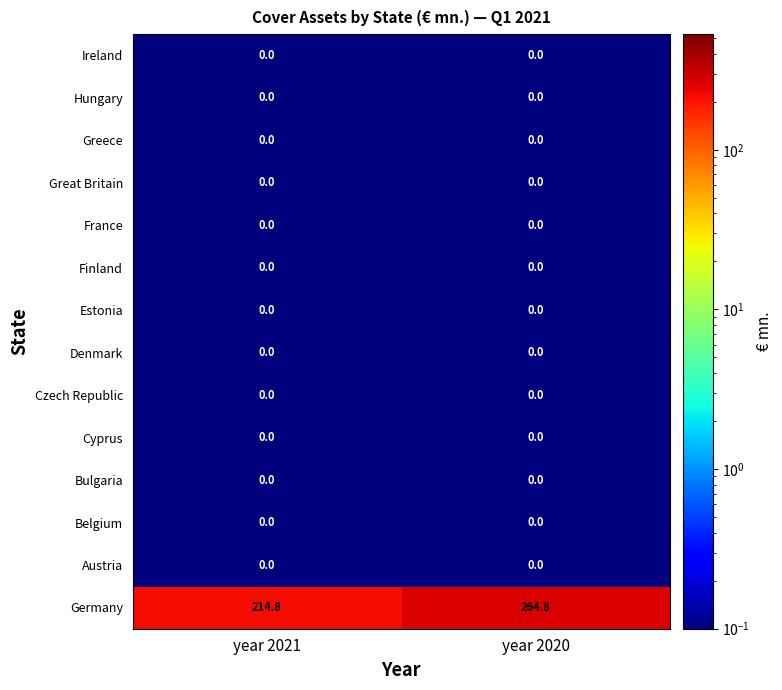

Reading left to right, extract all data points from this chart.

Ireland: 0.0	0.0
Hungary: 0.0	0.0
Greece: 0.0	0.0
Great Britain: 0.0	0.0
France: 0.0	0.0
Finland: 0.0	0.0
Estonia: 0.0	0.0
Denmark: 0.0	0.0
Czech Republic: 0.0	0.0
Cyprus: 0.0	0.0
Bulgaria: 0.0	0.0
Belgium: 0.0	0.0
Austria: 0.0	0.0
Germany: 214.8	264.8